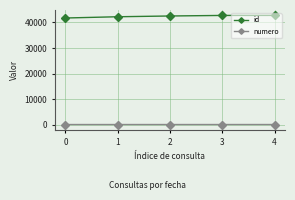

What is the total value across all series at 4?

42777